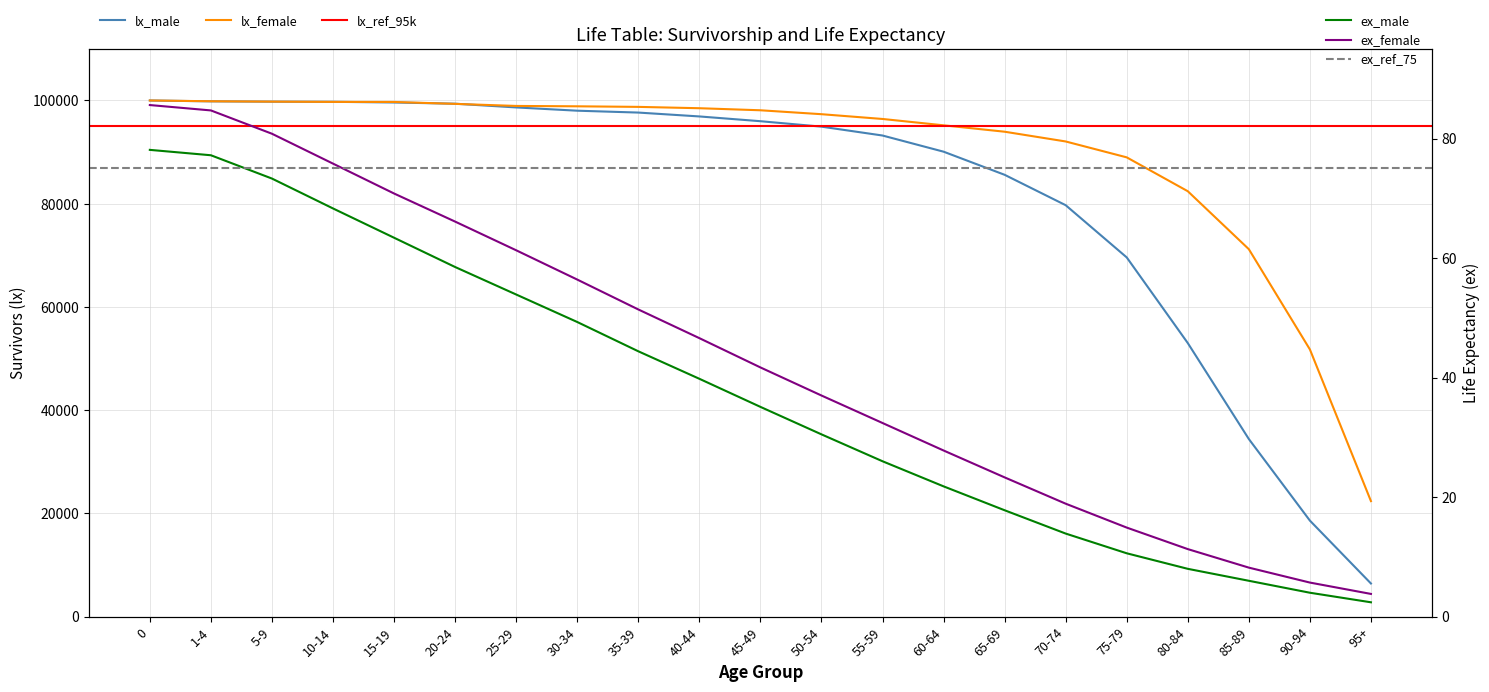

True or false: ex_female and lx_male cross at least once.

False